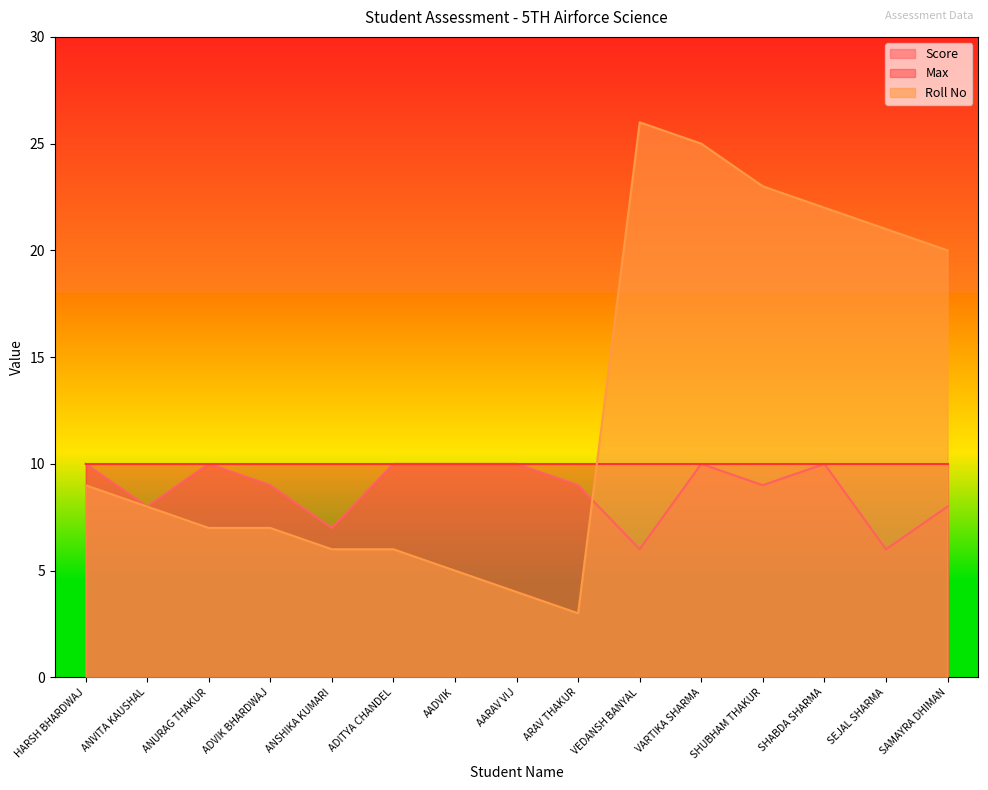

How many series are shown in this chart?

3